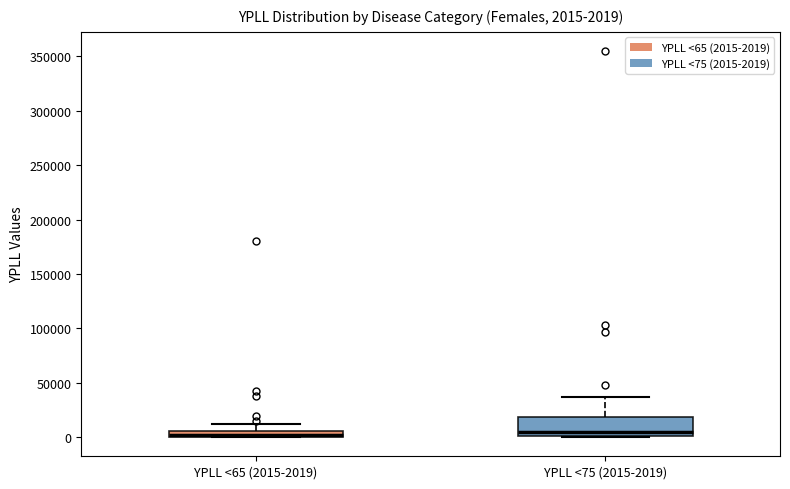

Which box is the tallest, from its lower edge to its upper edge?

YPLL <75 (2015-2019)